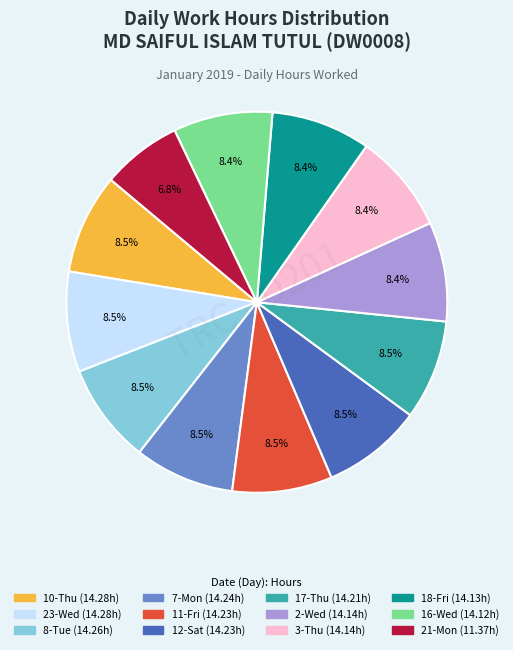

Count the number of slices in the pie.

12